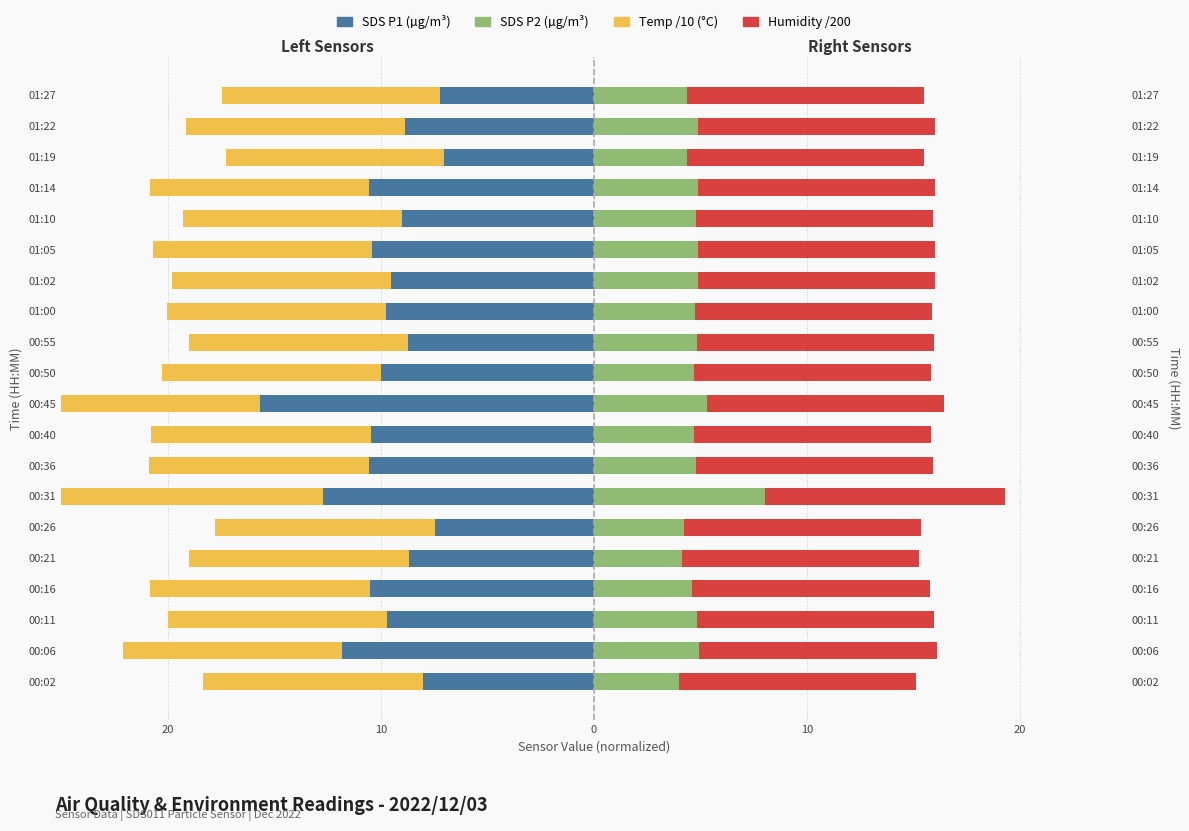

Reading left to right, what are all the values shown in this chart?

SDS_P1 (µg/m³): -8.0	-11.8	-9.7	-10.5	-8.7	-7.5	-12.7	-10.6	-10.5	-15.7	-10.0	-8.7	-9.8	-9.5	-10.4	-9.0	-10.6	-7.0	-8.9	-7.2
Temp /10 (°C): -10.3	-10.3	-10.3	-10.3	-10.3	-10.3	-12.8	-10.3	-10.3	-10.3	-10.3	-10.3	-10.3	-10.3	-10.3	-10.3	-10.3	-10.3	-10.2	-10.2
SDS_P2 (µg/m³): 4.0	5.0	4.8	4.6	4.1	4.2	8.0	4.8	4.7	5.3	4.7	4.8	4.8	4.9	4.9	4.8	4.9	4.3	4.9	4.4
Humidity /200: 11.1	11.1	11.1	11.1	11.1	11.1	11.3	11.1	11.1	11.1	11.1	11.1	11.1	11.1	11.1	11.1	11.1	11.1	11.1	11.1